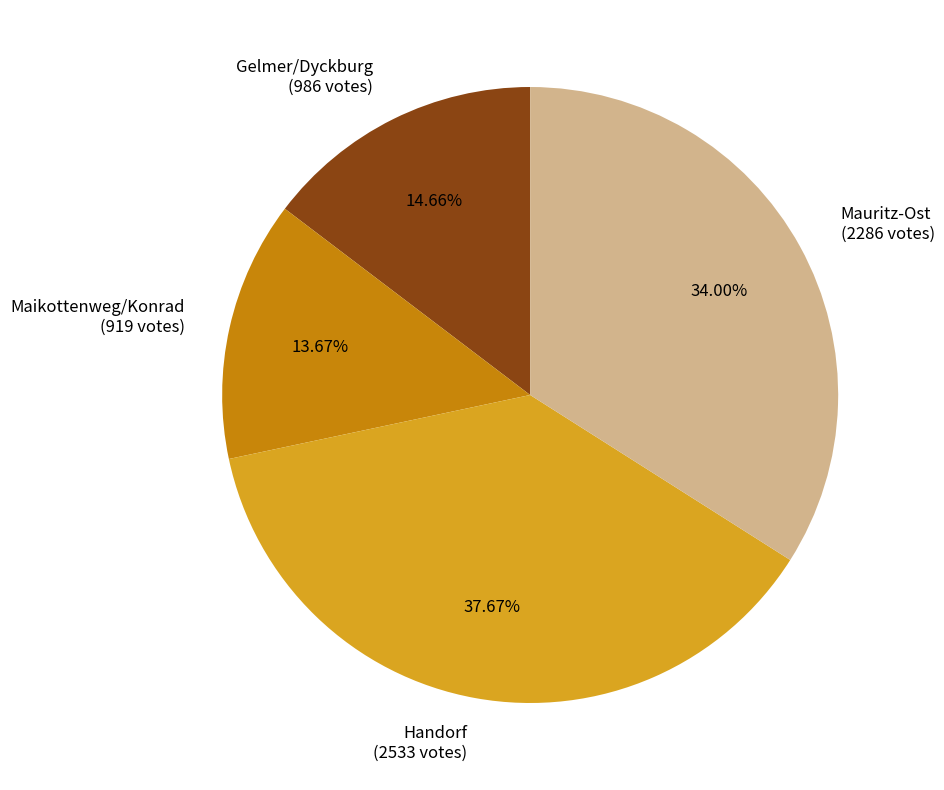

To the nearest percent, what is the difference between the largest and smallest slice percentages?

24%